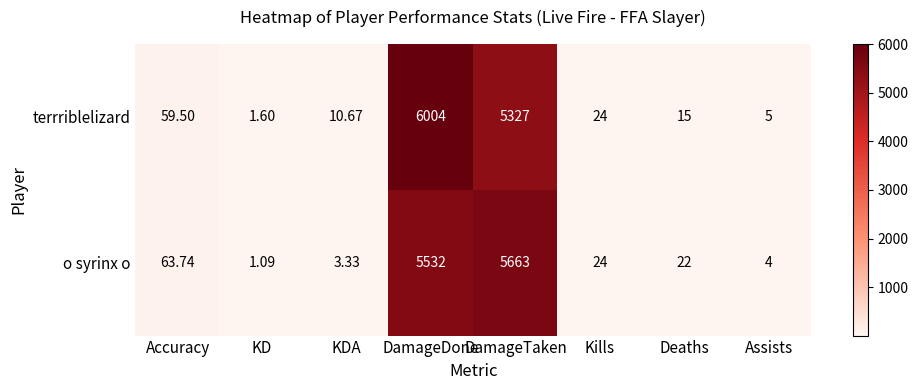

Which series has the widest spread of values?

terrriblelizard